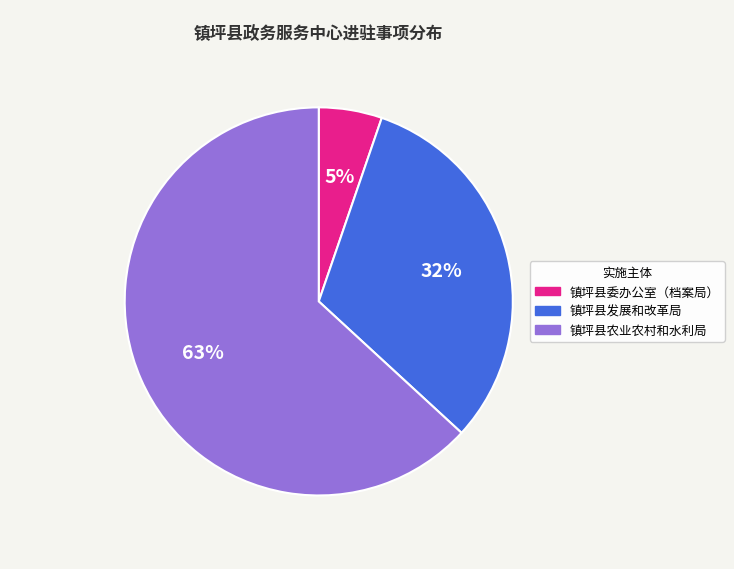

True or false: 镇坪县发展和改革局 accounts for 32% of the total.

True